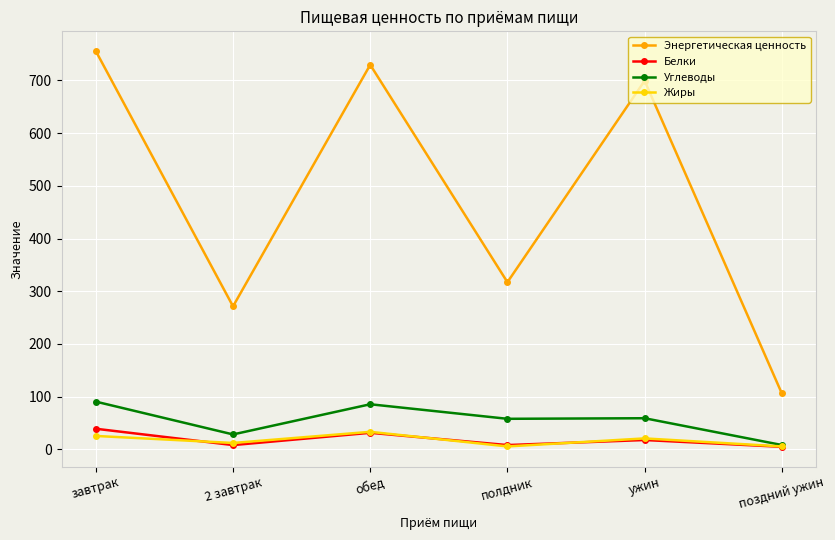

Which series has the widest spread of values?

Энергетическая ценность